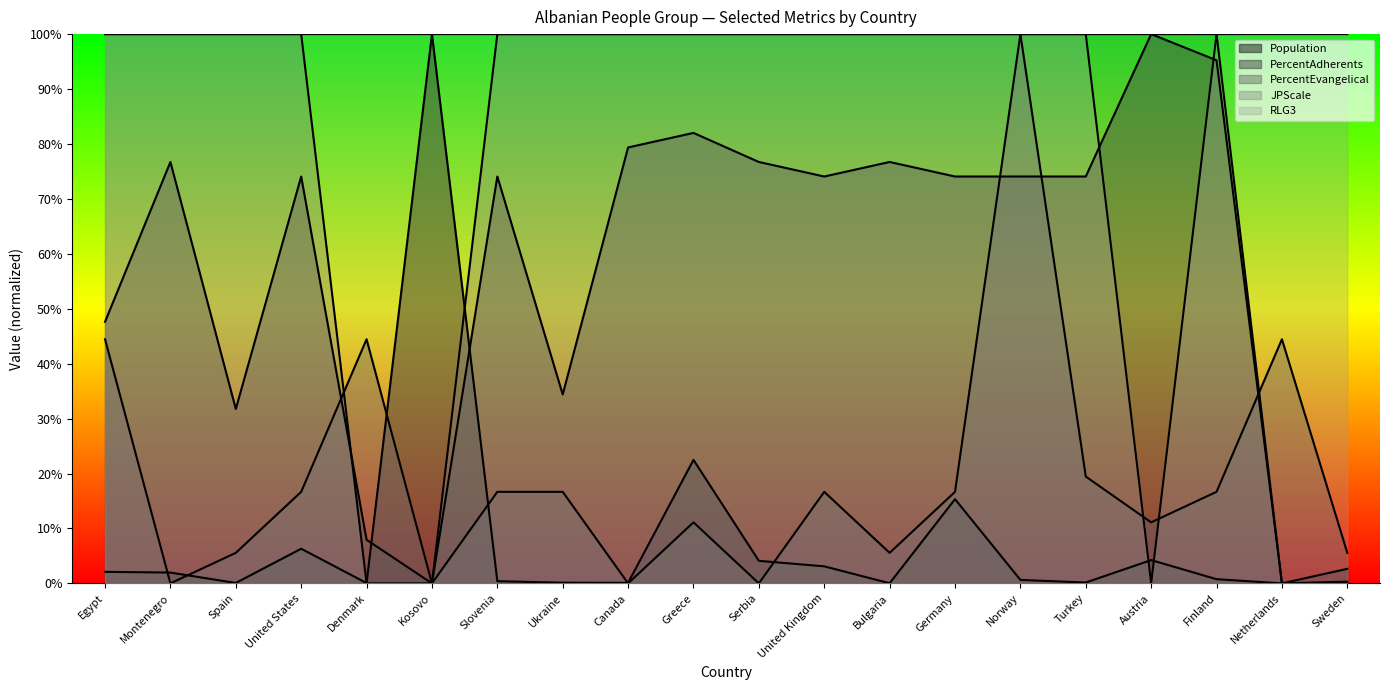

What is the spread (max minus min) of values at Bulgaria?

100.0